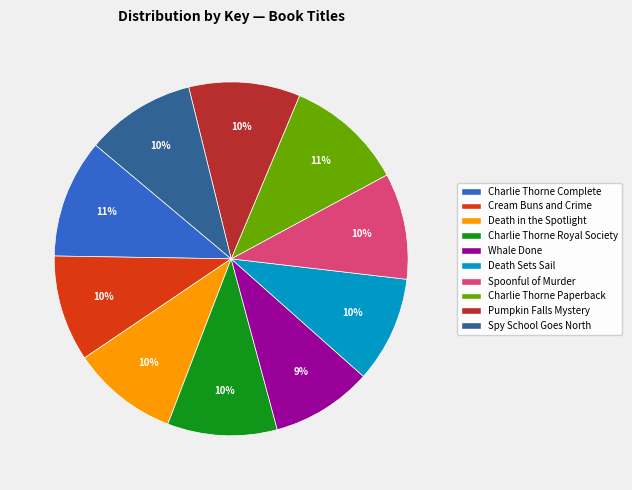

Does any single category account for the majority?

No